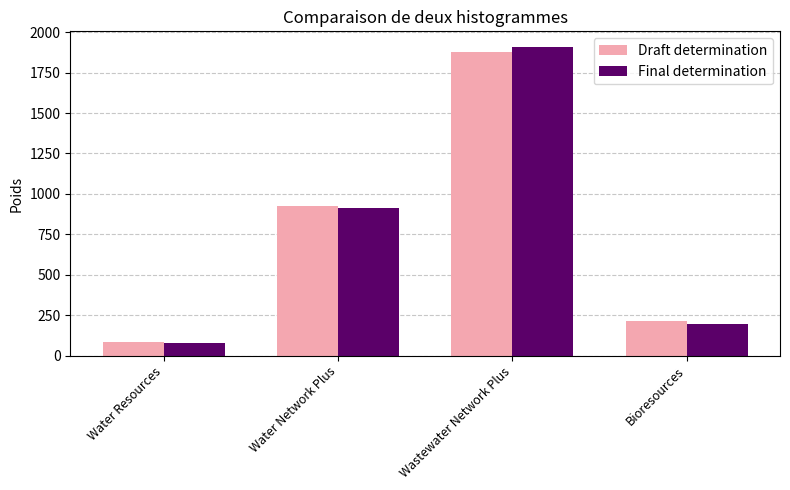

Which category has the highest value in the Final determination series?

Wastewater Network Plus